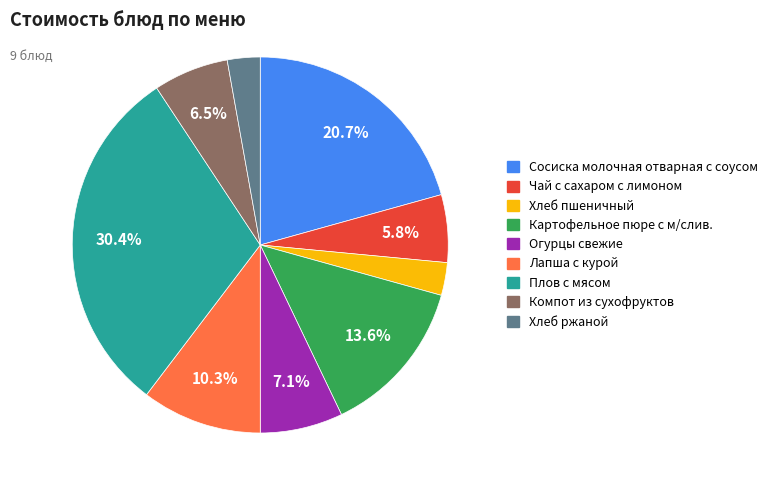

How many segments does this pie chart have?

9